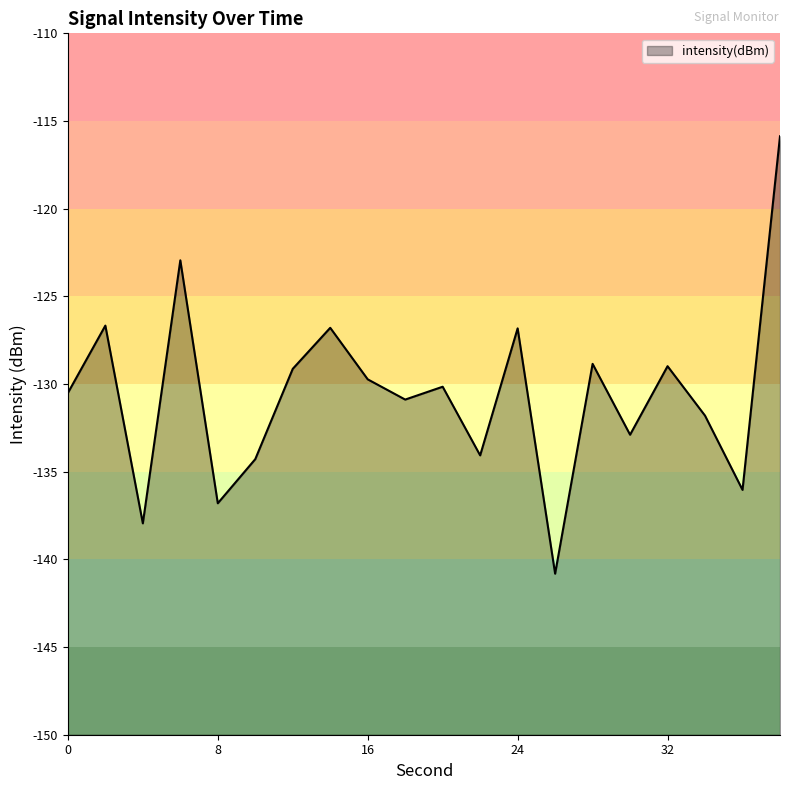

How many categories are shown in the chart?

20